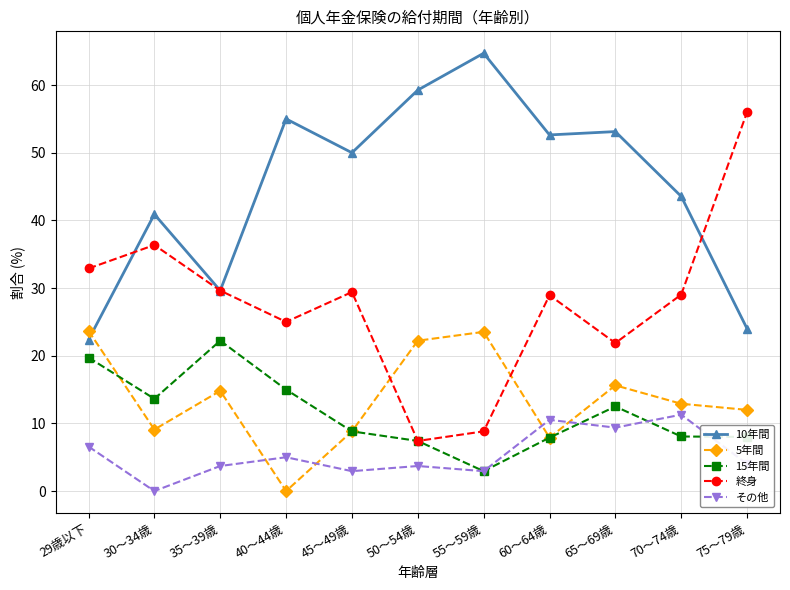

True or false: その他 and 10年間 intersect in this chart.

False